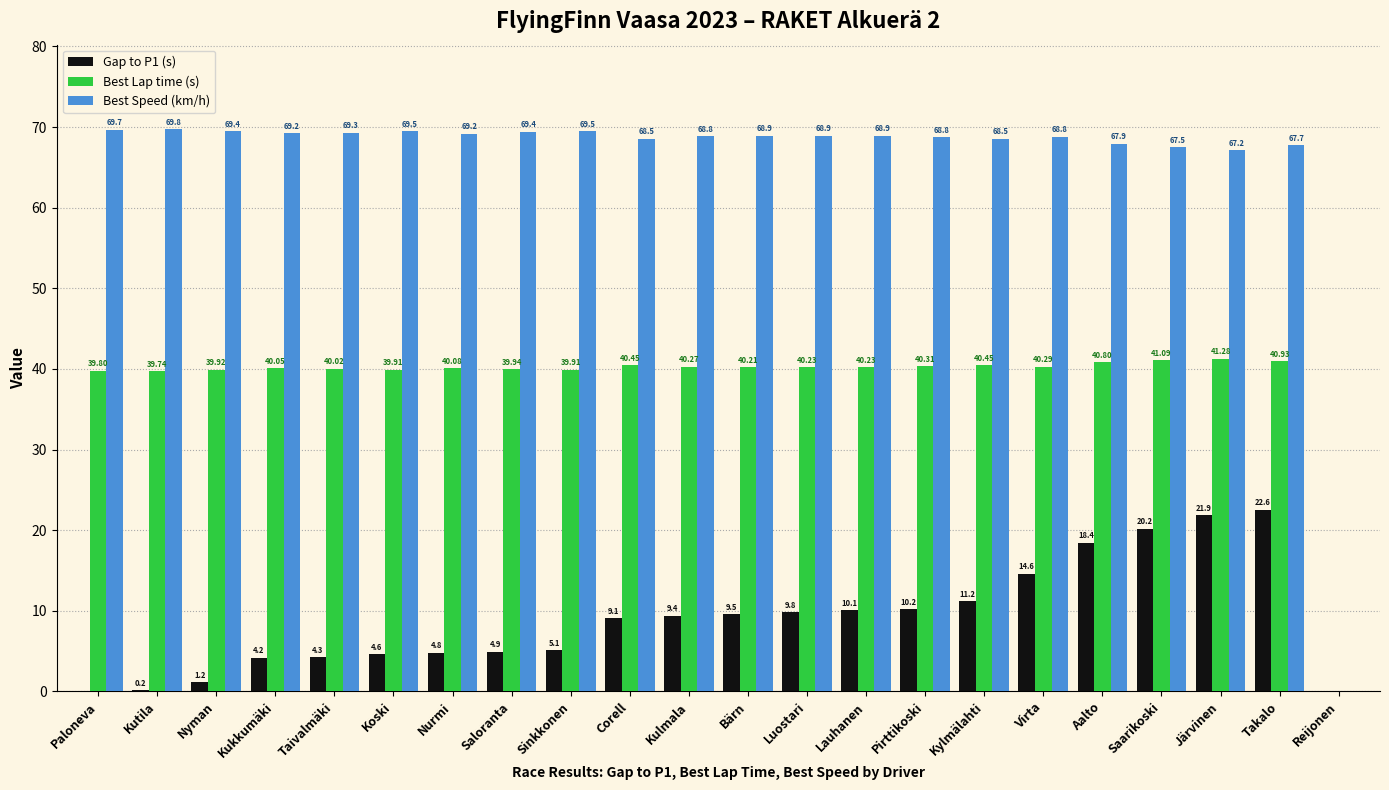

Which category has the highest value in the Best Speed (km/h) series?

Kutila